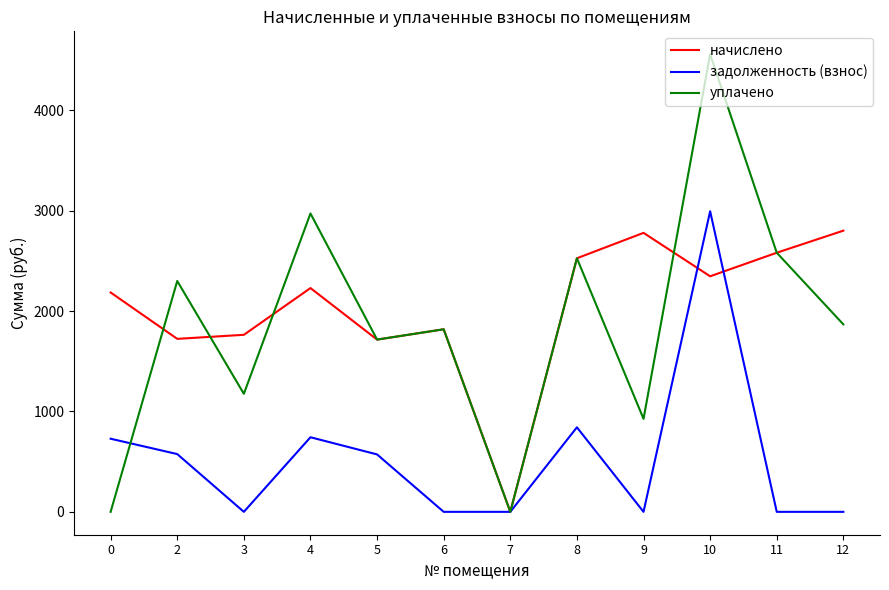

True or false: уплачено and задолженность (взнос) cross at least once.

True